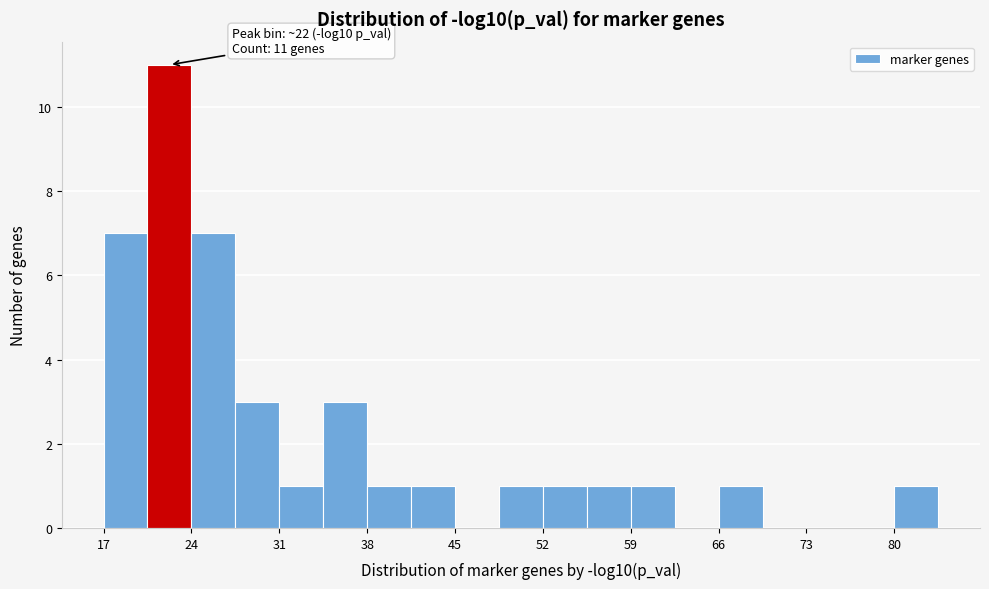

Around what value on the x-axis is the tallest bar? Give the approximate position of its centre, as read against the axis.

22